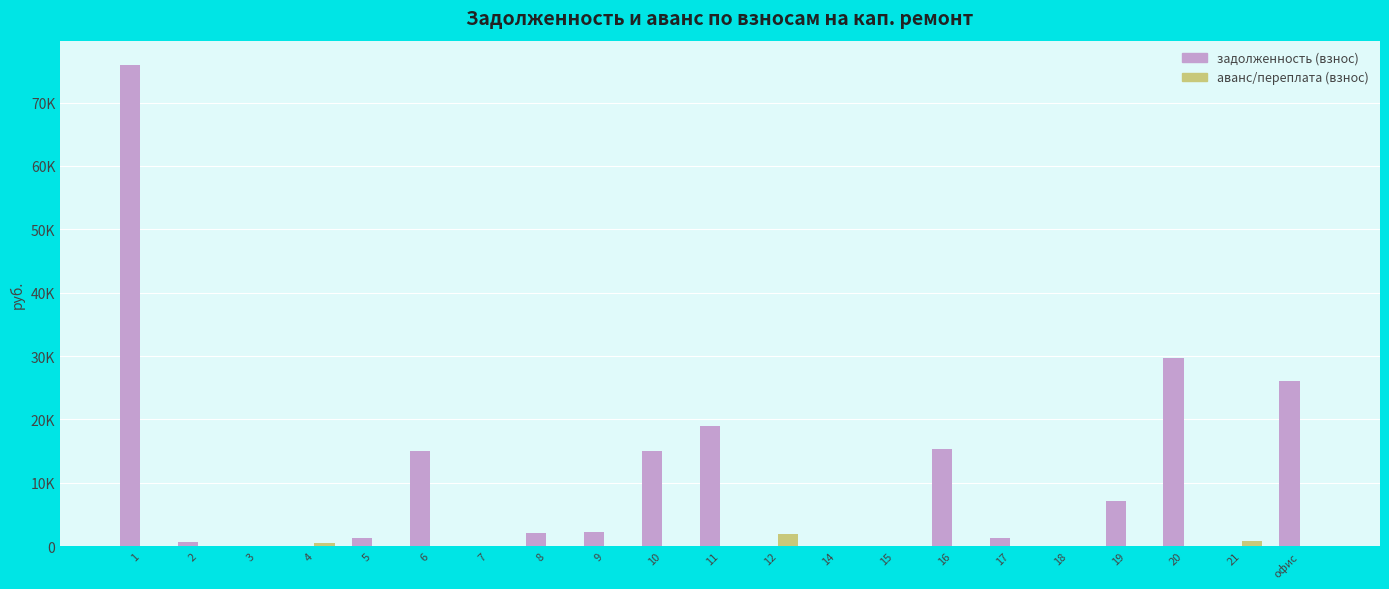

Which series changed the most between 1 and 18?

задолженность (взнос)